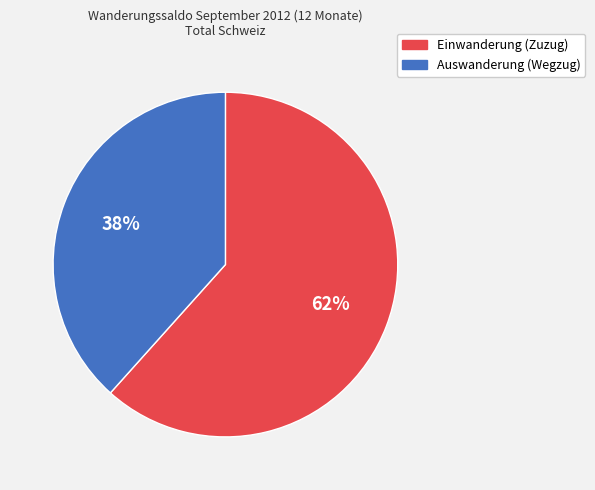

Combined, do Einwanderung (Zuzug) and Auswanderung (Wegzug) account for over 50%?

Yes